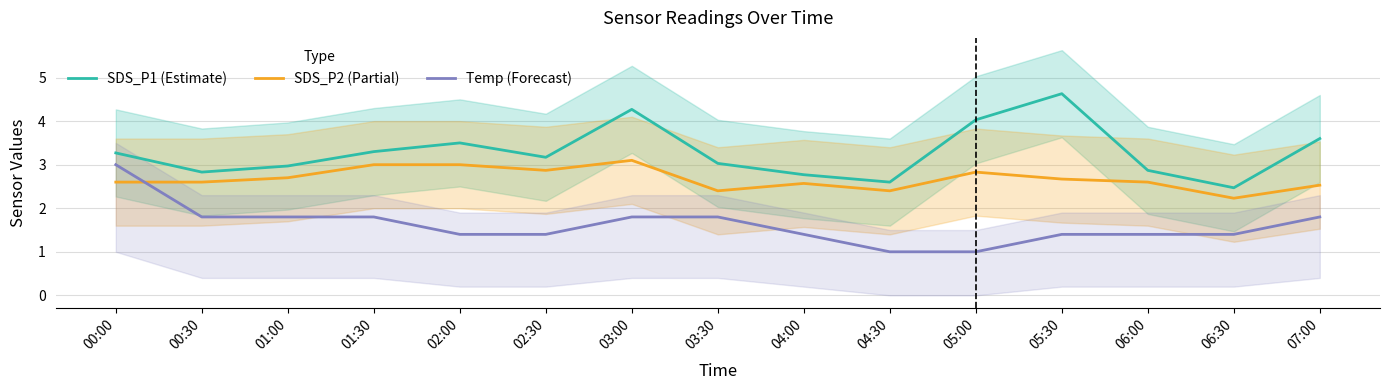

What is the difference between the Temp (Forecast) values at 00:00 and 01:00?

1.2